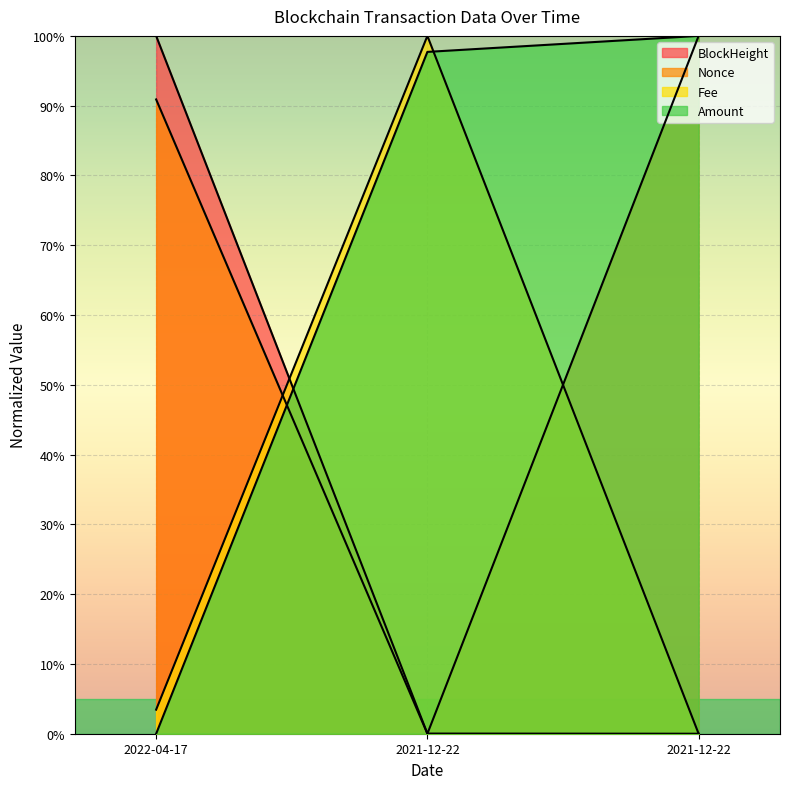

What are all the series names shown in the legend?

BlockHeight, Nonce, Fee, Amount